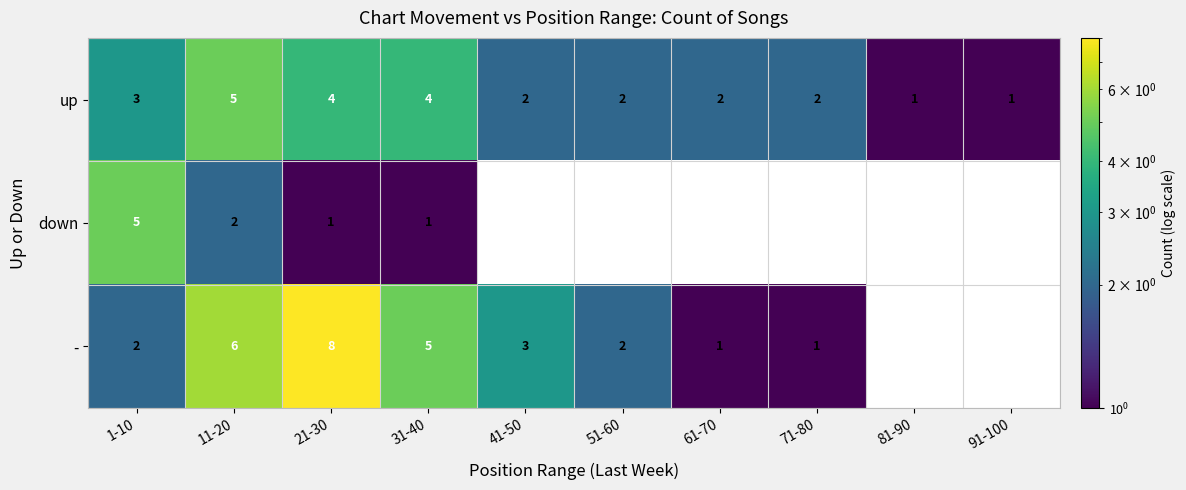

Where is up nearest to the value 3?

1-10